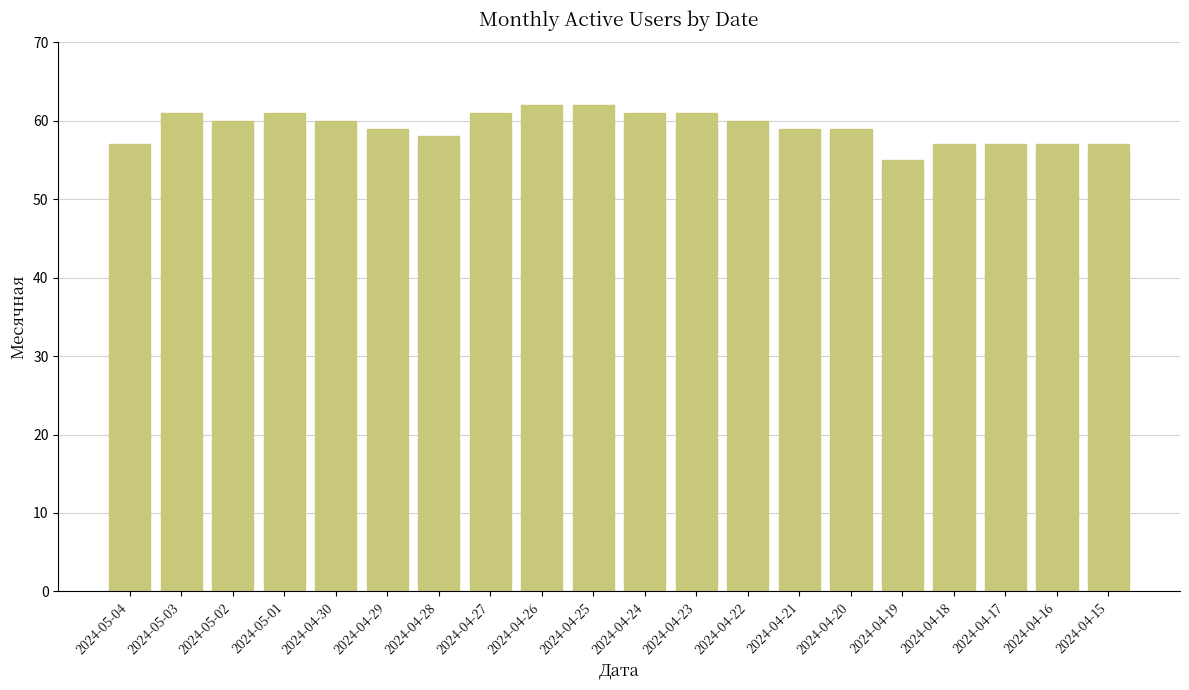

Is it true that the value at 2024-04-18 is 78?

False